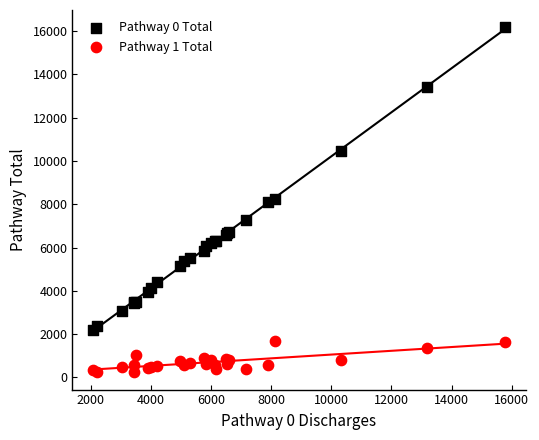

Which series contains the lowest Y value?

Pathway 1 Total